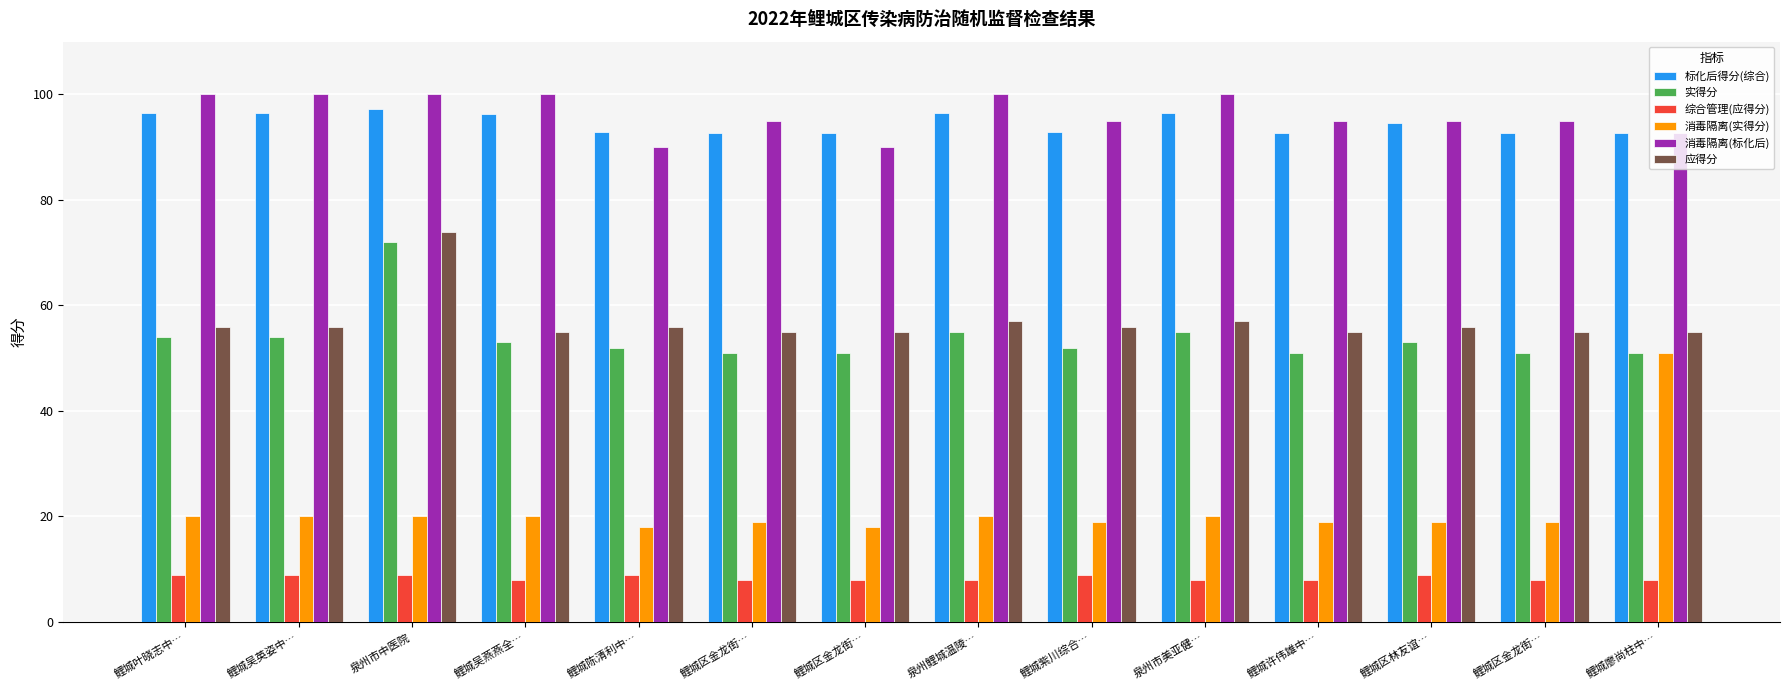

What is the maximum value for 消毒隔离(实得分)?

51.0